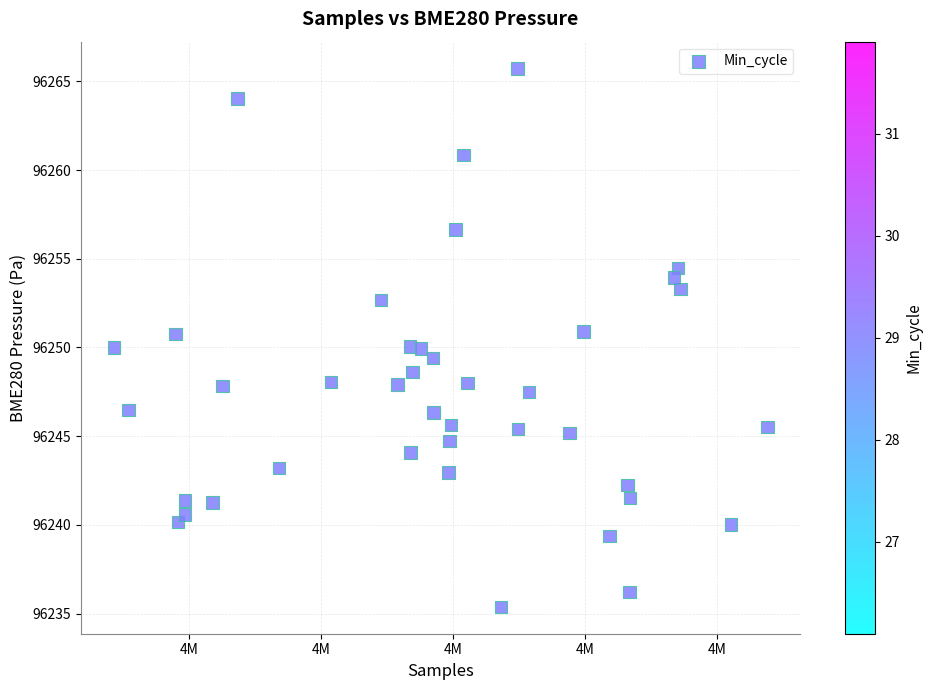

What is the range of Y values (max minus min)?

30.3